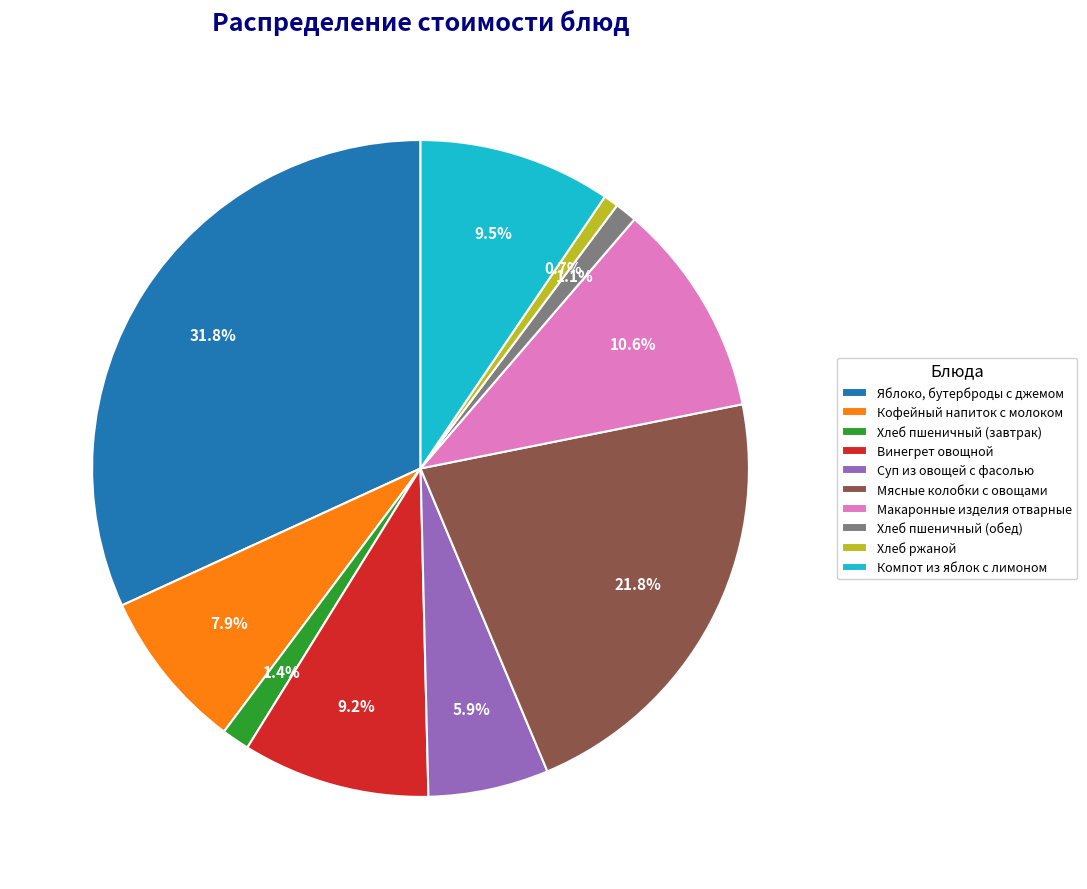

How many slices are in this pie chart?

10